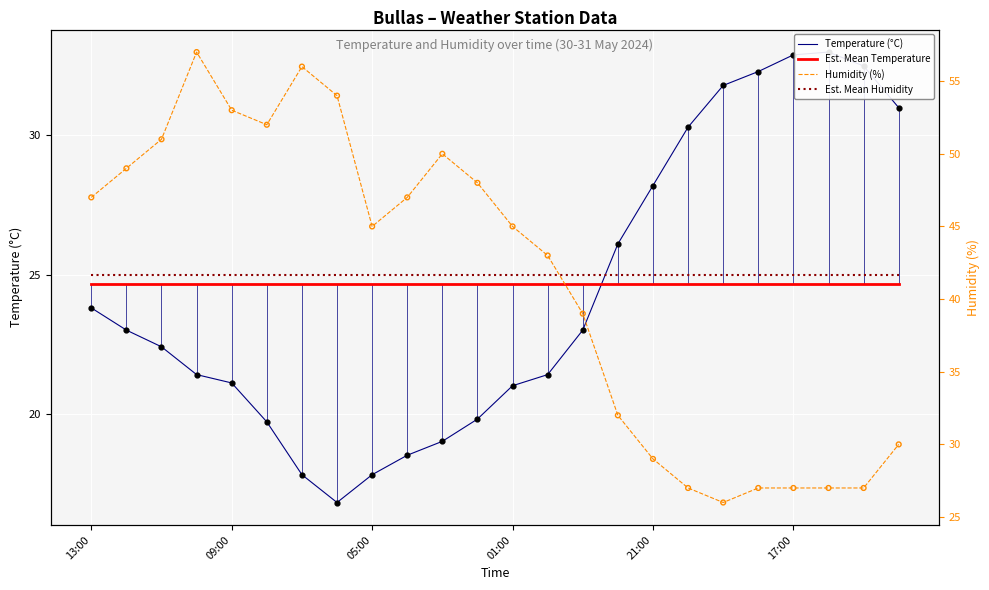

Which series reaches the maximum Y coordinate?

Humidity (%)